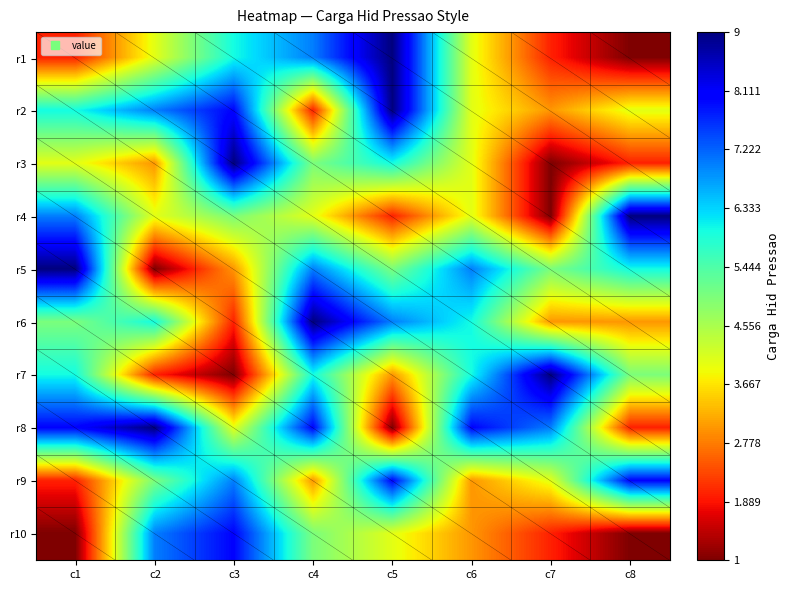

What is the greatest value displayed?

9